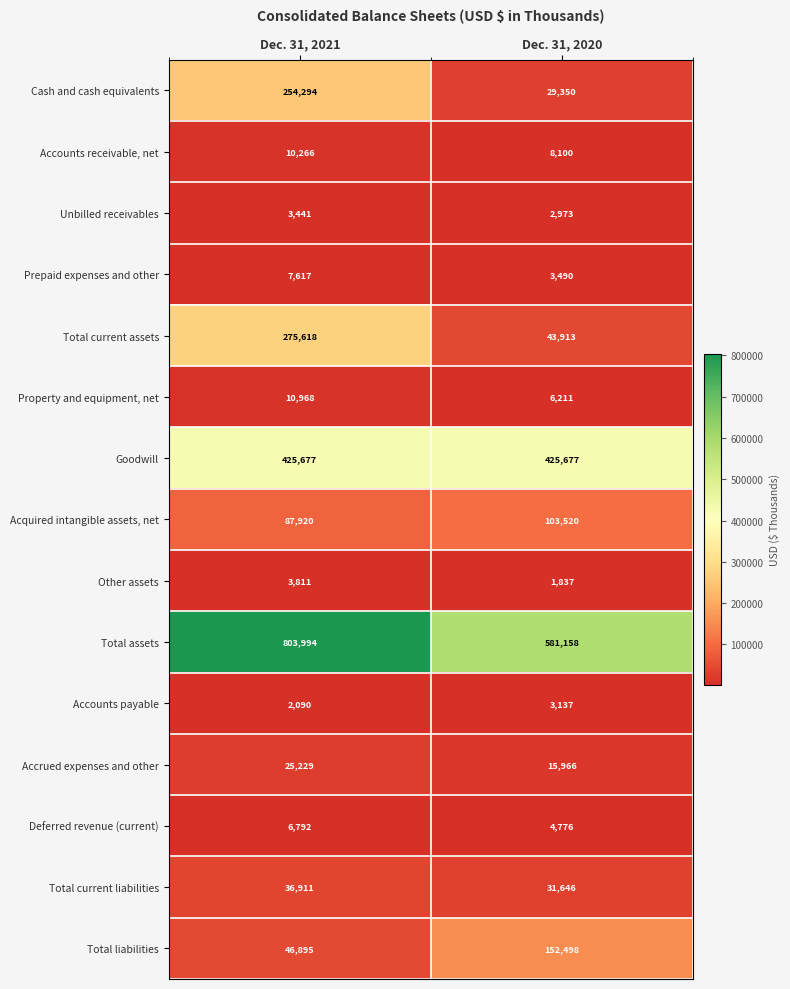

At which category does the chart reach its minimum across all series?

Dec. 31, 2020